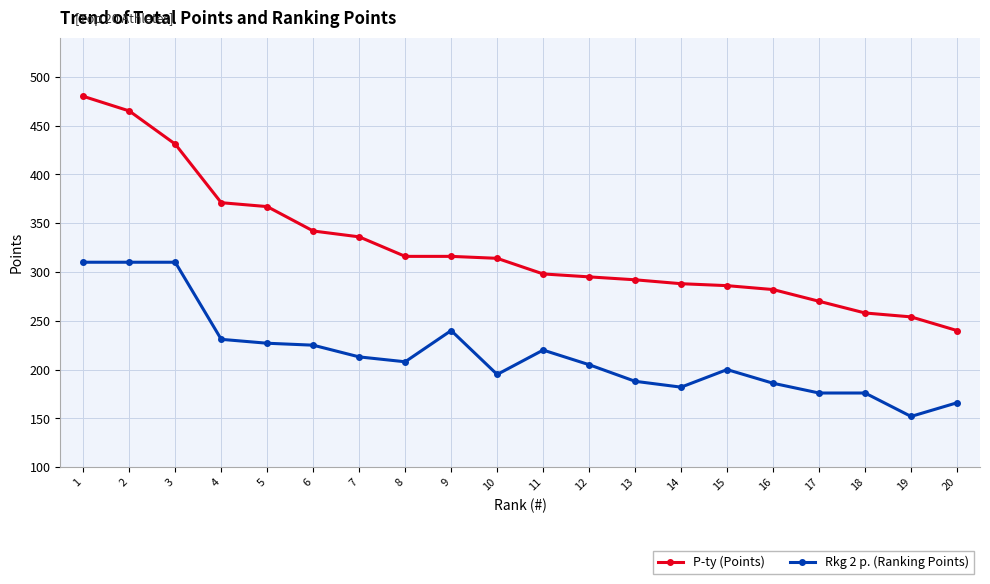

Is it true that P-ty (Points) equals 295 at 12?

True